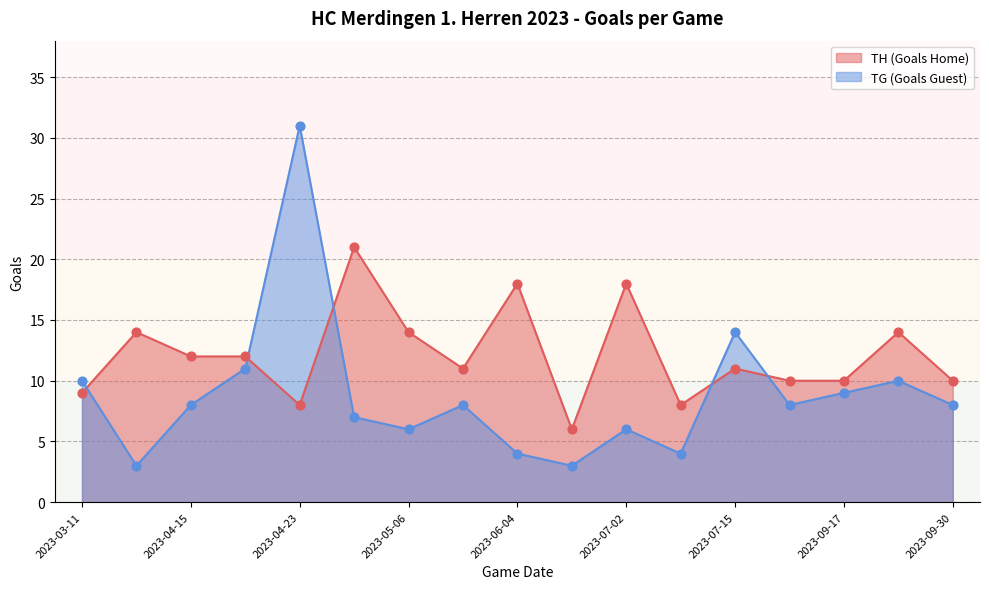

What are all the series names shown in the legend?

TH (Goals Home), TG (Goals Guest)